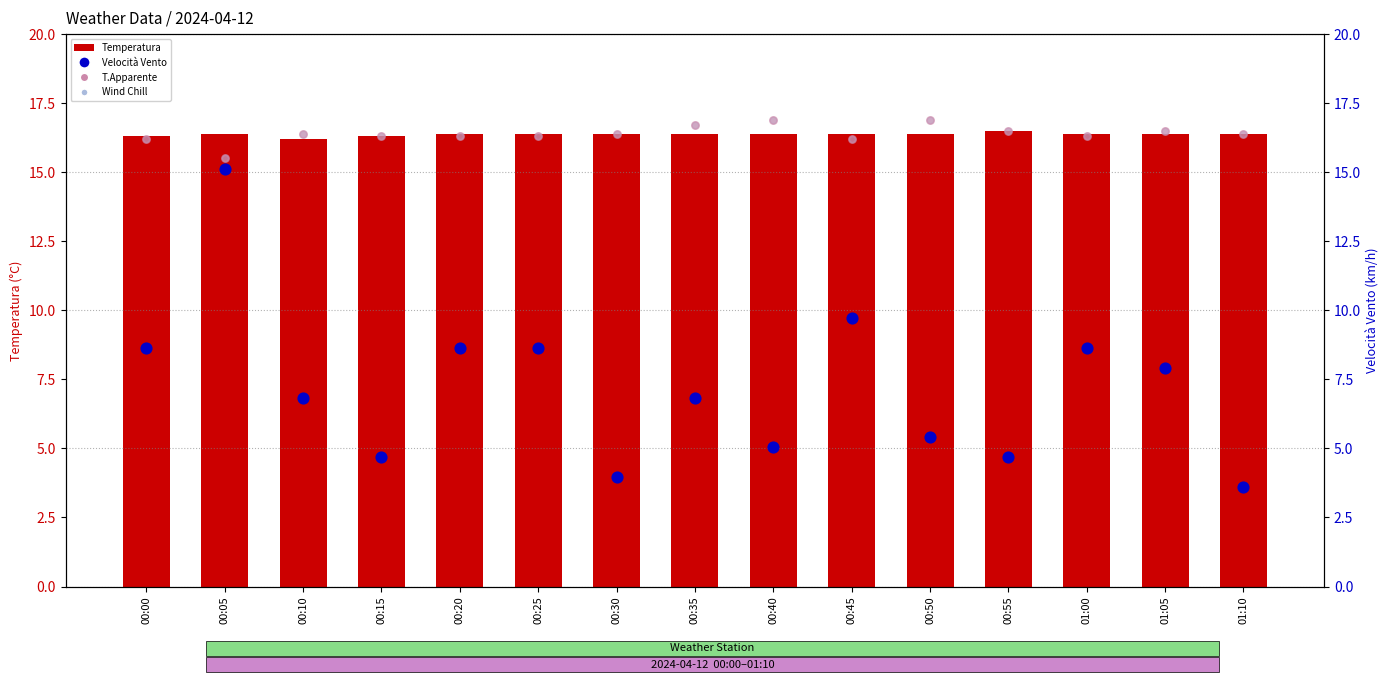

Which series reaches the maximum Y coordinate?

T.Apparente